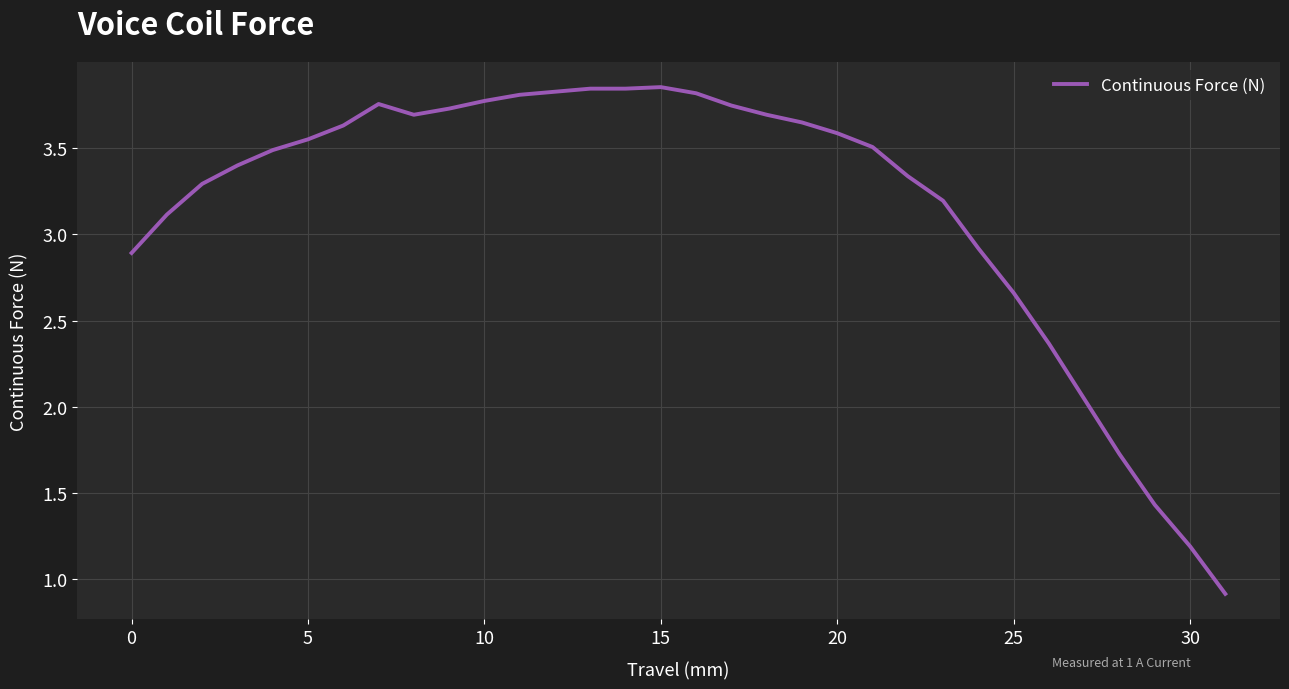

What is the difference between the maximum and minimum values?

2.9